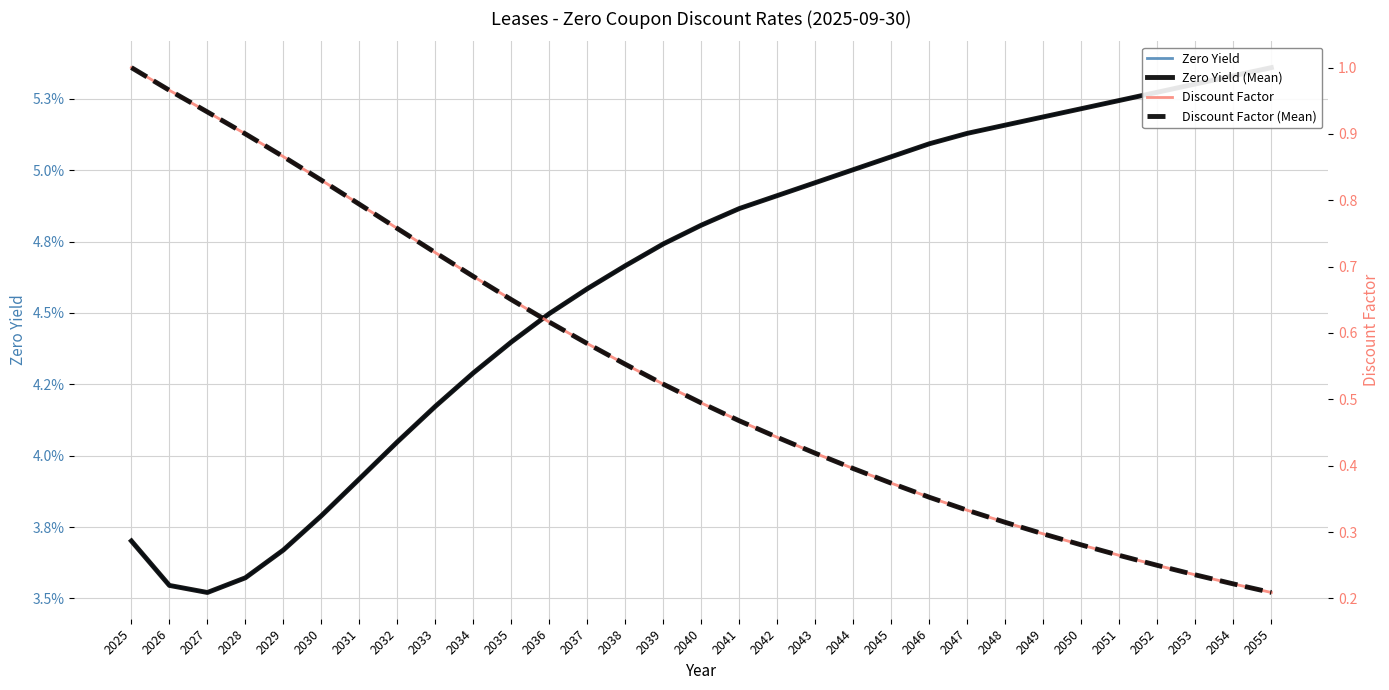

What are all the series names shown in the legend?

Zero Yield, Zero Yield (Mean), Discount Factor, Discount Factor (Mean)